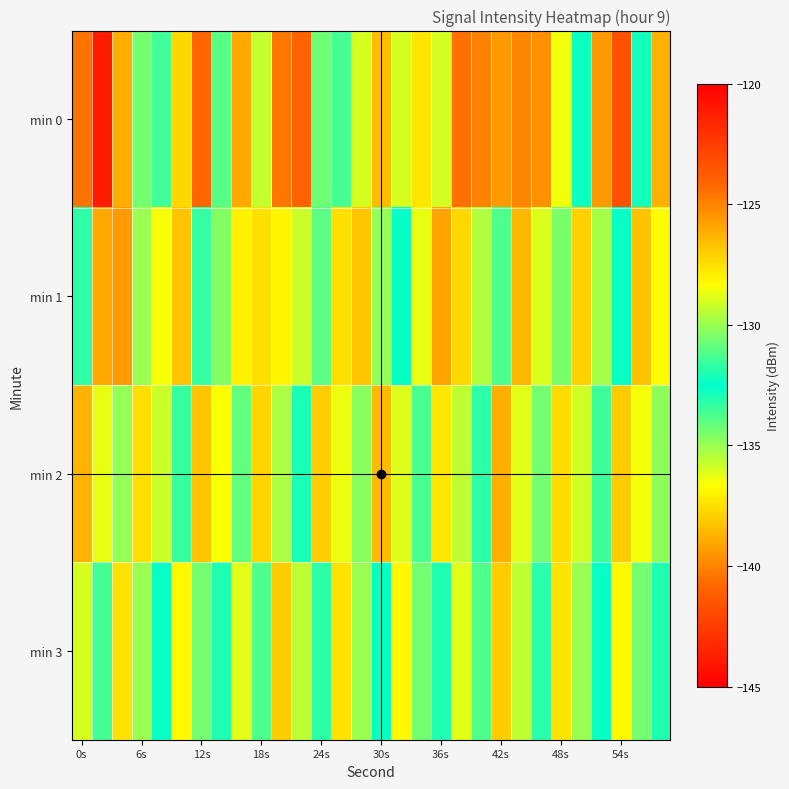

Reading left to right, transcribe all the data shown in this chart.

min 0: -124.6	-143.8	-126.1	-134.4	-131.4	-127.3	-140.8	-133.9	-126.1	-129.3	-124.7	-124.0	-130.7	-131.3	-129.0	-126.6	-136.0	-127.7	-135.9	-124.5	-125.0	-125.6	-125.0	-125.3	-128.6	-132.4	-125.6	-123.4	-132.2	-126.2
min 1: -133.3	-139.0	-125.6	-130.0	-128.5	-126.7	-131.7	-130.4	-128.0	-127.5	-128.1	-129.2	-131.0	-127.5	-126.8	-130.1	-132.4	-128.7	-125.9	-127.3	-129.6	-131.2	-126.4	-128.9	-130.5	-127.1	-129.8	-132.6	-126.7	-128.3
min 2: -126.3	-128.7	-130.1	-127.5	-129.2	-131.6	-126.8	-128.4	-130.9	-127.2	-129.7	-132.1	-127.0	-128.6	-130.3	-126.5	-128.9	-131.3	-127.7	-129.4	-131.8	-126.2	-128.8	-130.6	-127.4	-129.1	-131.5	-126.9	-128.5	-130.2
min 3: -129.0	-131.4	-127.6	-130.0	-132.4	-128.2	-130.6	-133.0	-128.8	-131.2	-127.0	-129.4	-131.8	-127.6	-130.0	-132.4	-128.2	-130.6	-133.0	-128.8	-131.2	-127.0	-129.4	-131.8	-127.6	-130.0	-132.4	-128.2	-130.6	-133.0